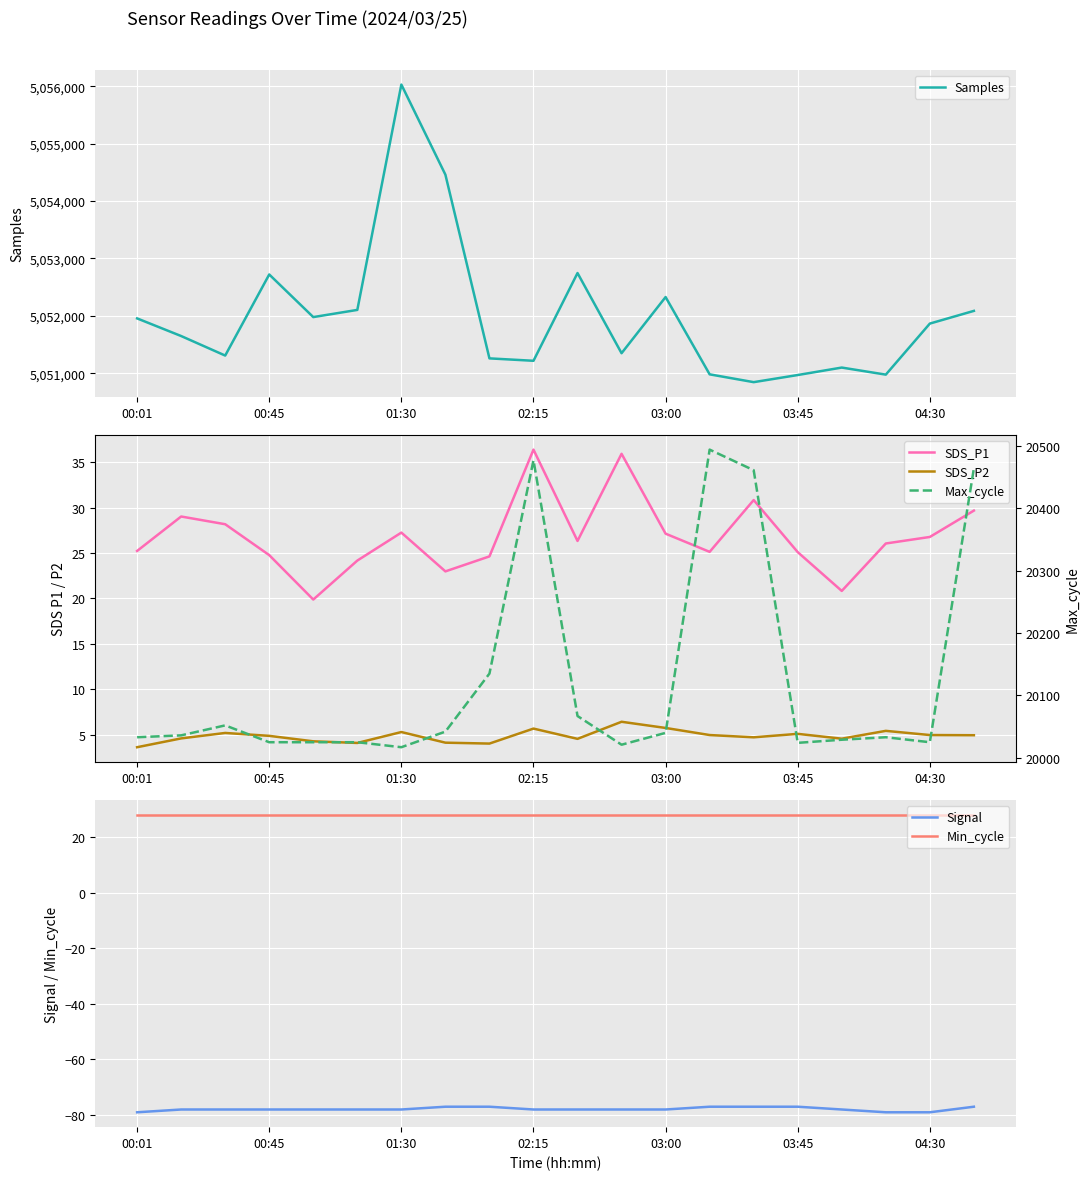

Is the value of Min_cycle at 00:45 greater than the value of Signal at 00:01?

Yes